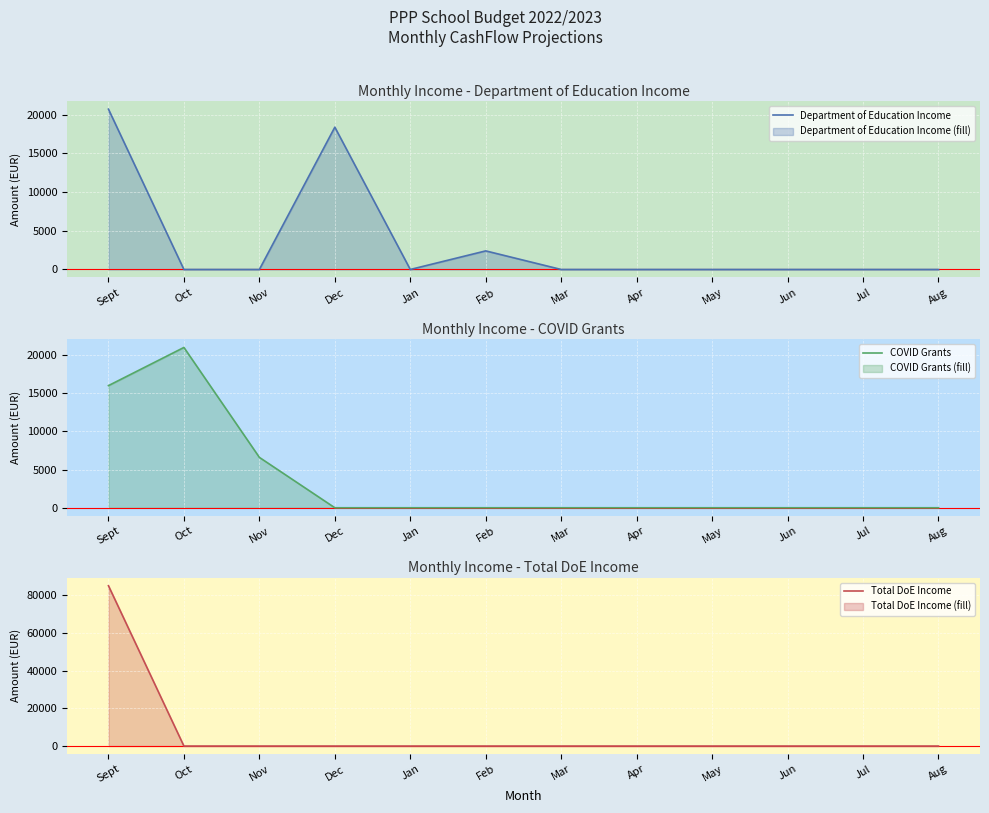

At which category does Department of Education Income reach its first local valley?

Jan